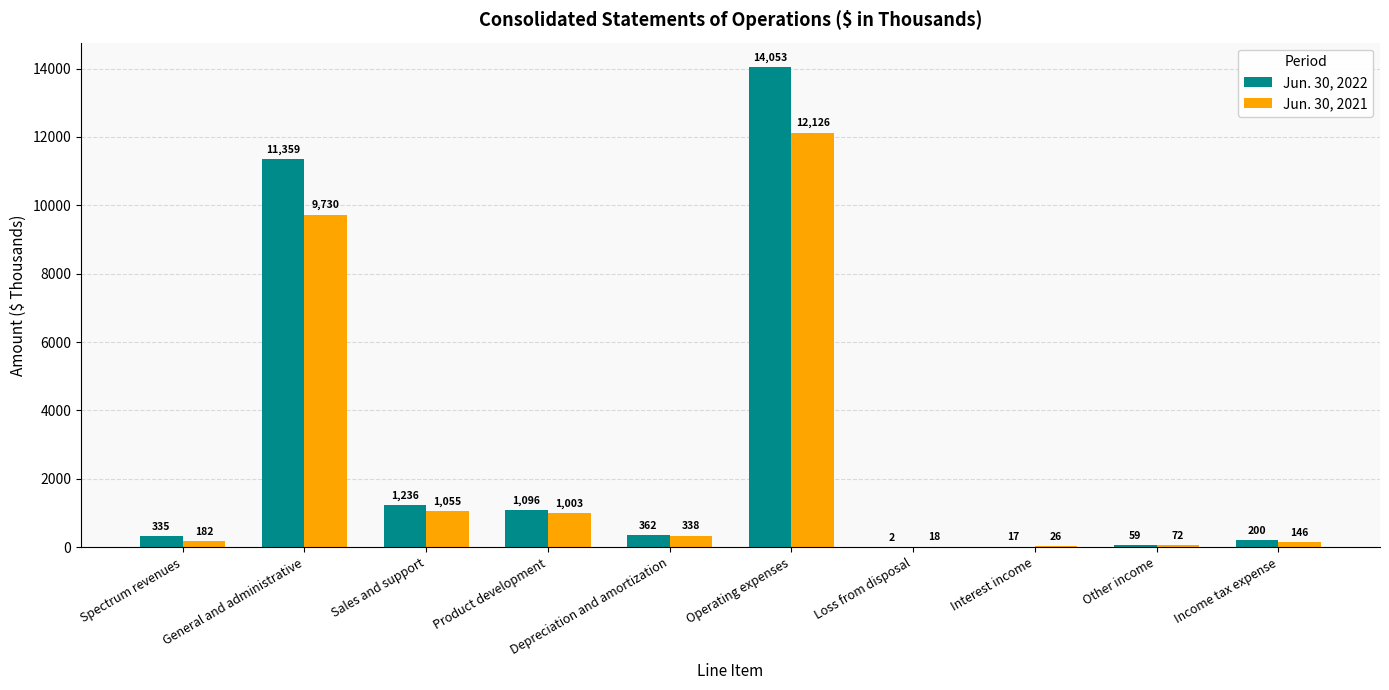

What is the highest value of the Jun. 30, 2022 series?

14053